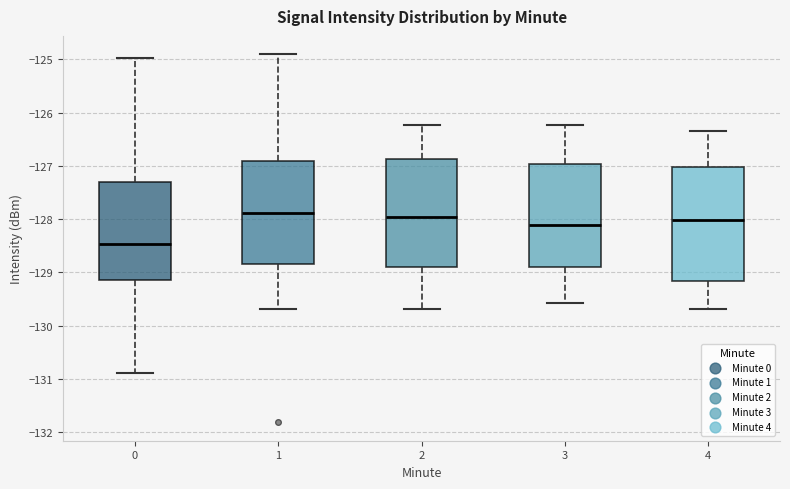

Comparing the boxes themselves (not the whiskers), which one is the tallest?

4